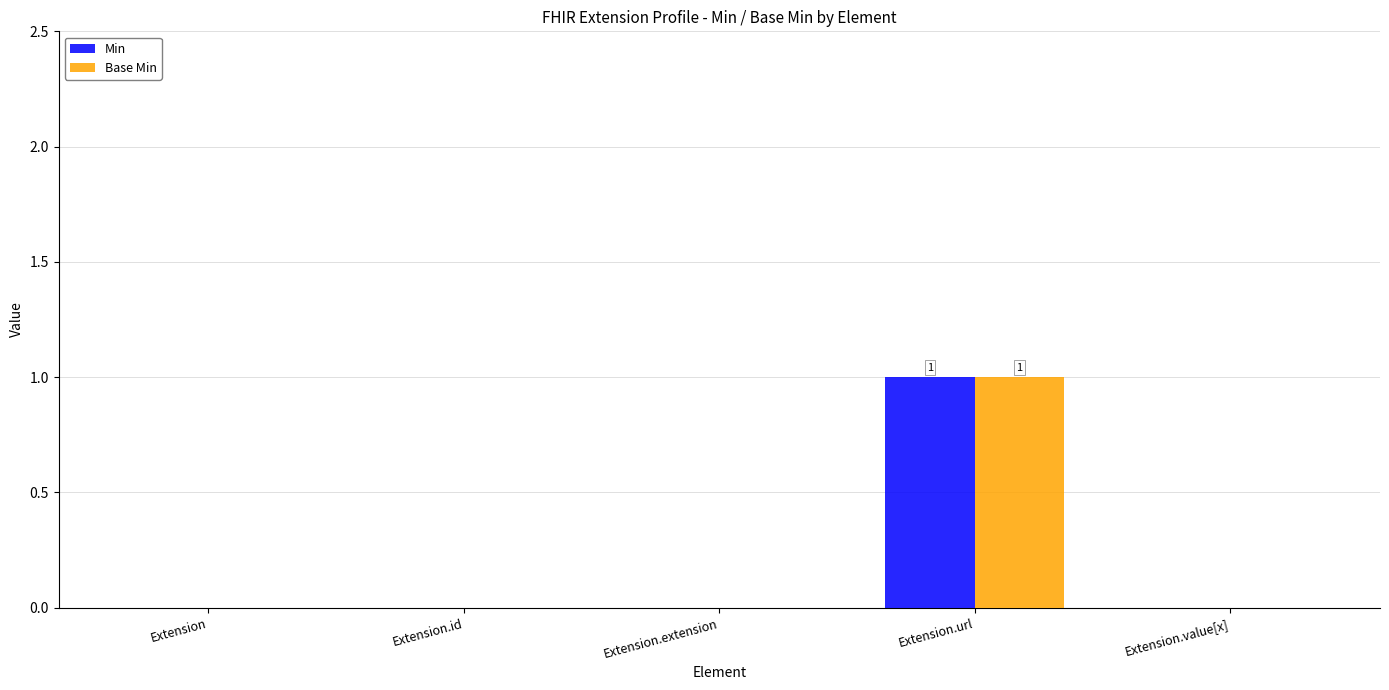

Reading right to left, extract all data points from this chart.

Min: 0	1	0	0	0
Base Min: 0	1	0	0	0